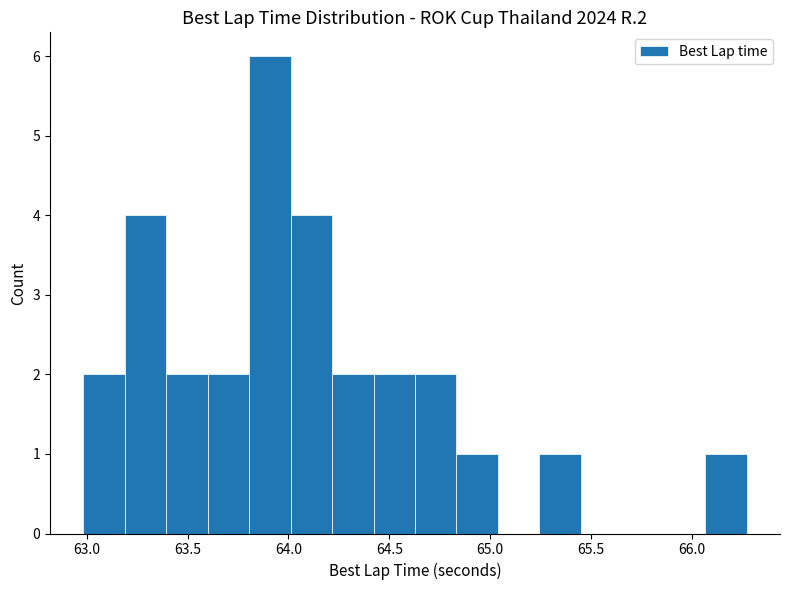

How tall is the bar that spans 64.65 to 64.85 on the x-axis? Neither the bar edges nor the heights are printed on the chart, so give them approximately, as read against the axes.

2